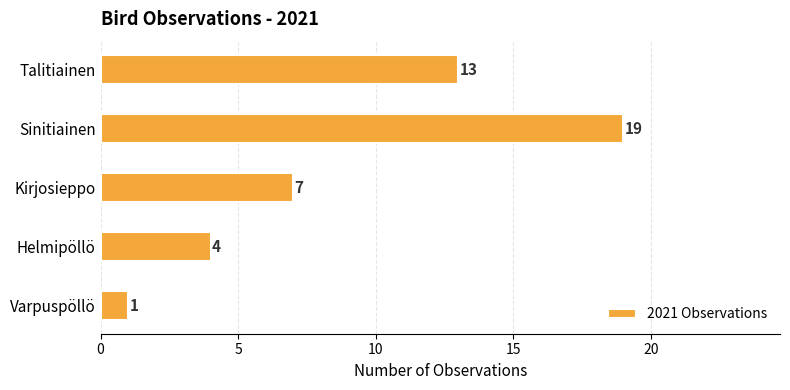

Where is the data nearest to the value 10?

Kirjosieppo